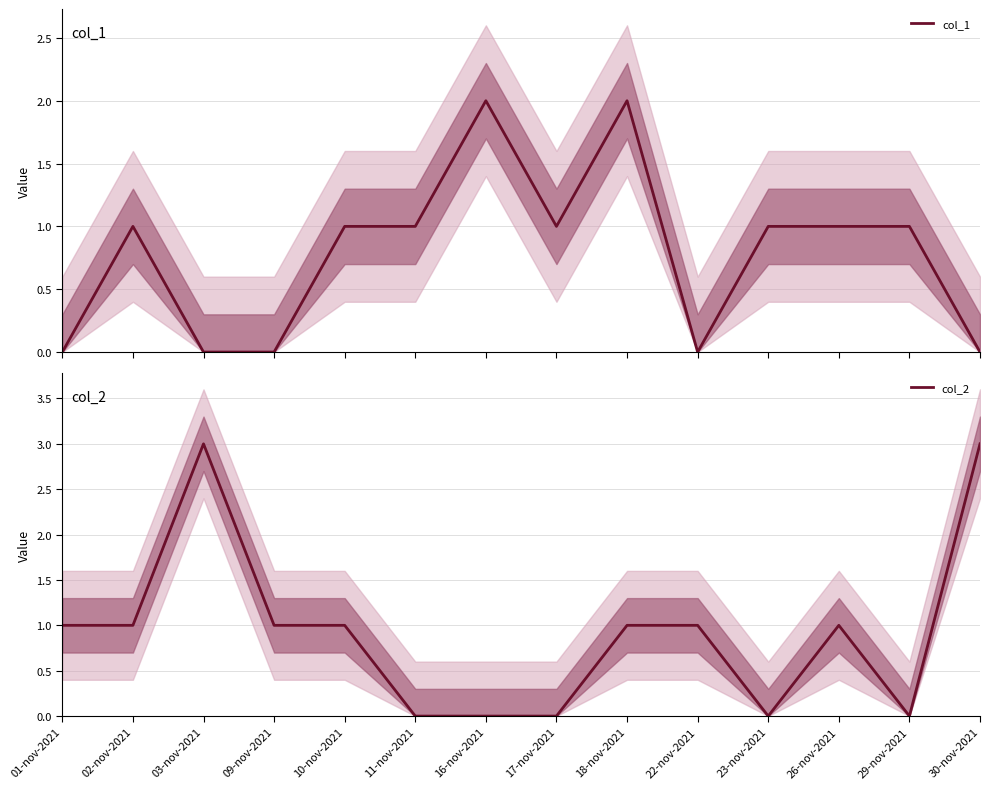

Reading left to right, transcribe all the data shown in this chart.

col_1: 0	1	0	0	1	1	2	1	2	0	1	1	1	0
col_2: 1	1	3	1	1	0	0	0	1	1	0	1	0	3